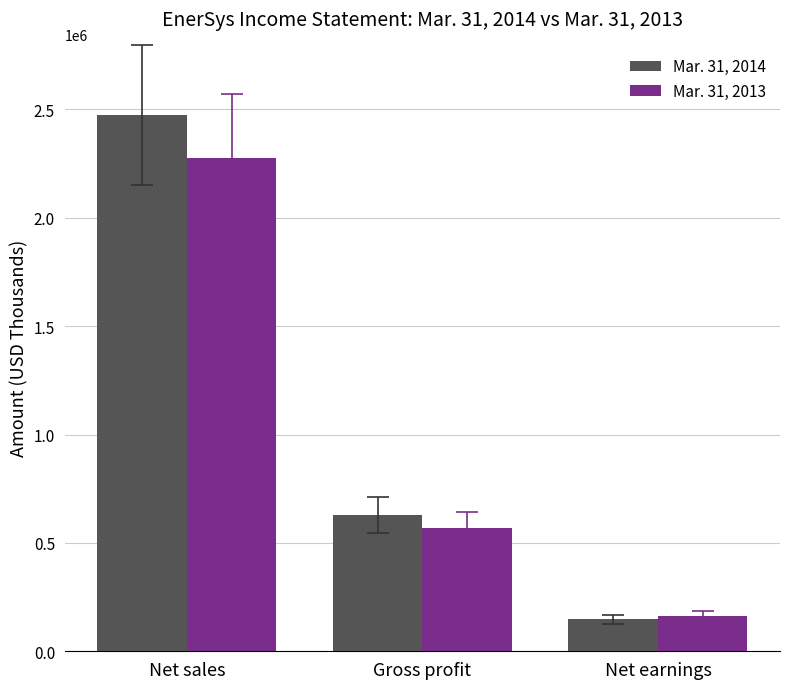

At how many categories does at least one series exceed 1939179?

1